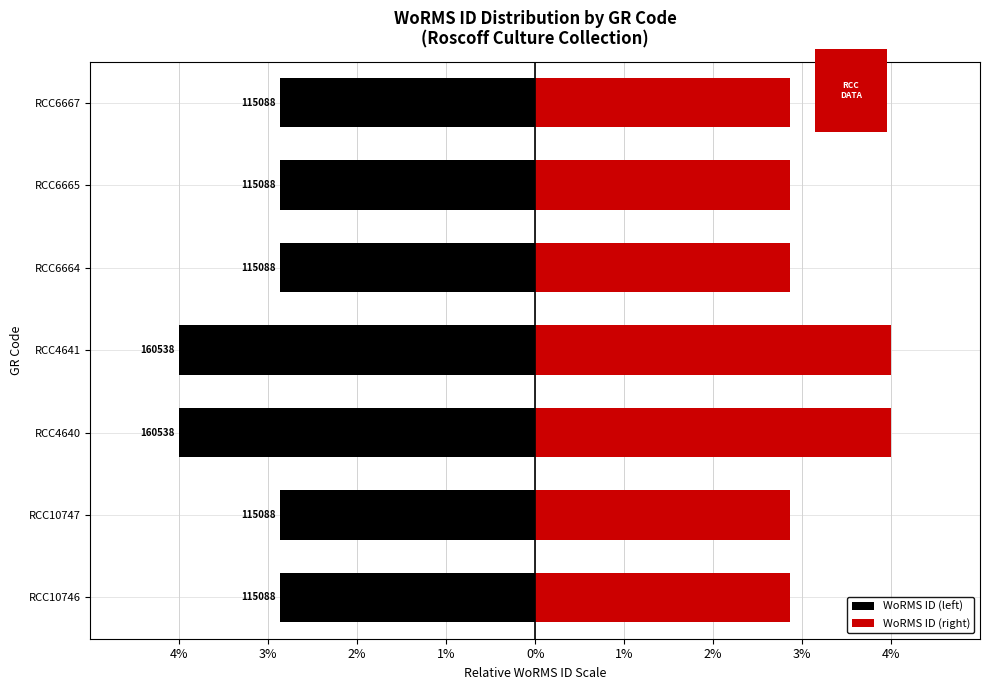

What is the sum of all WoRMS ID (left) values?

-22.3